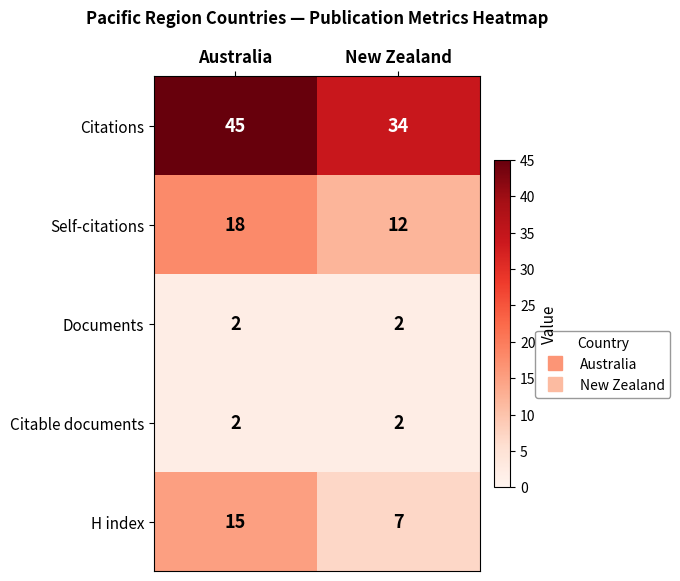

What is the total value across all series at Australia?

82